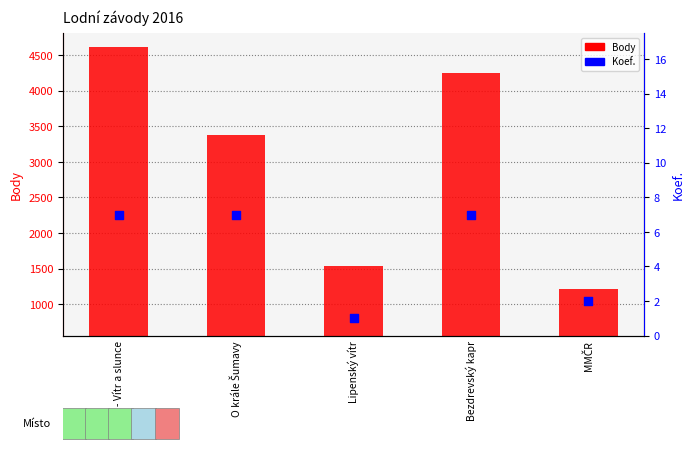

Is the value of Body at Lipenský vítr greater than the value of Koef. at Lipenský vítr?

Yes